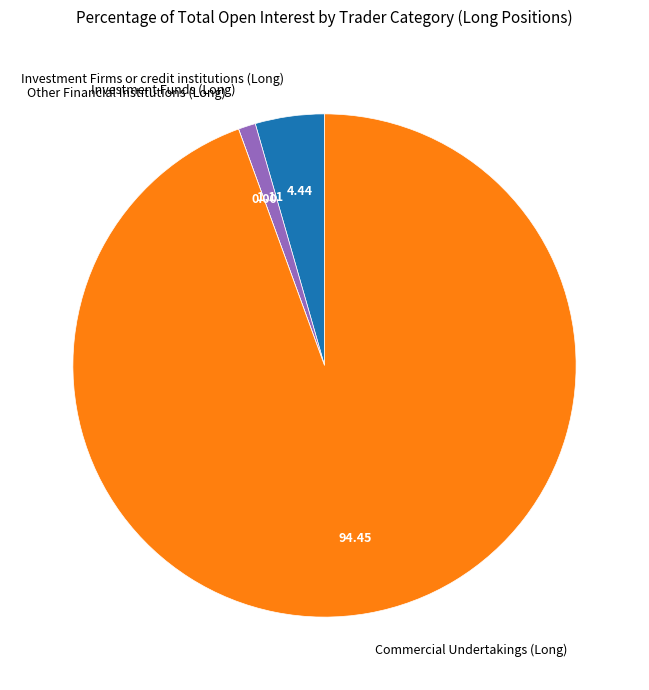

Is there a majority slice in this chart?

Yes